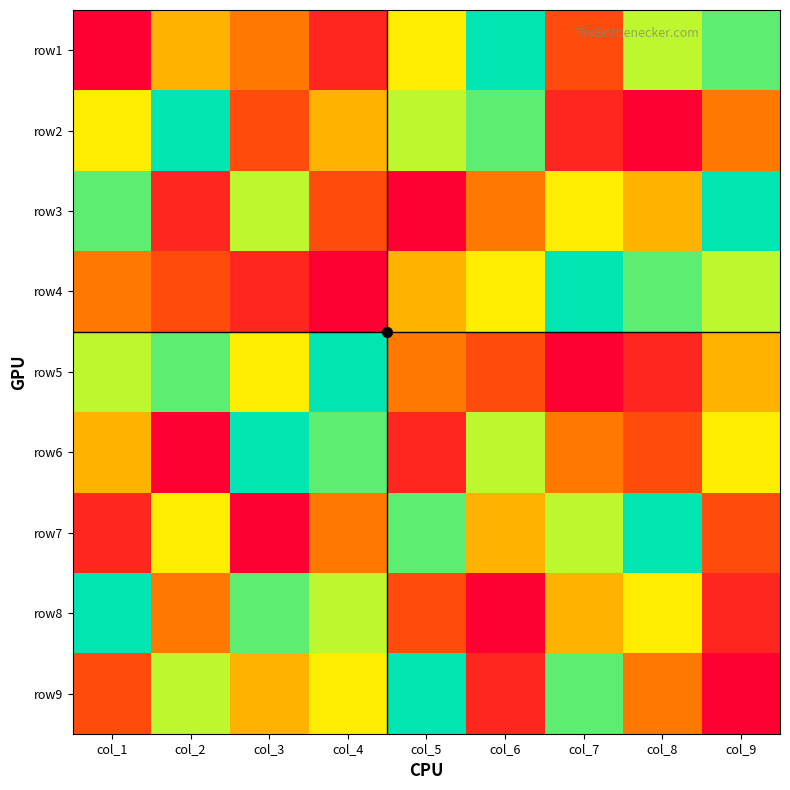

What is the spread (max minus min) of values at col_2?

8